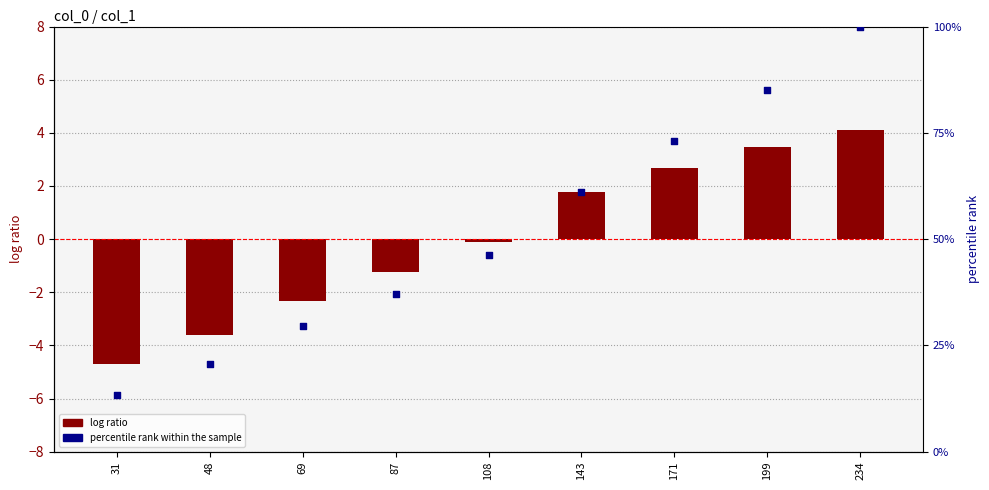

Which series contains the highest Y value?

percentile rank within the sample